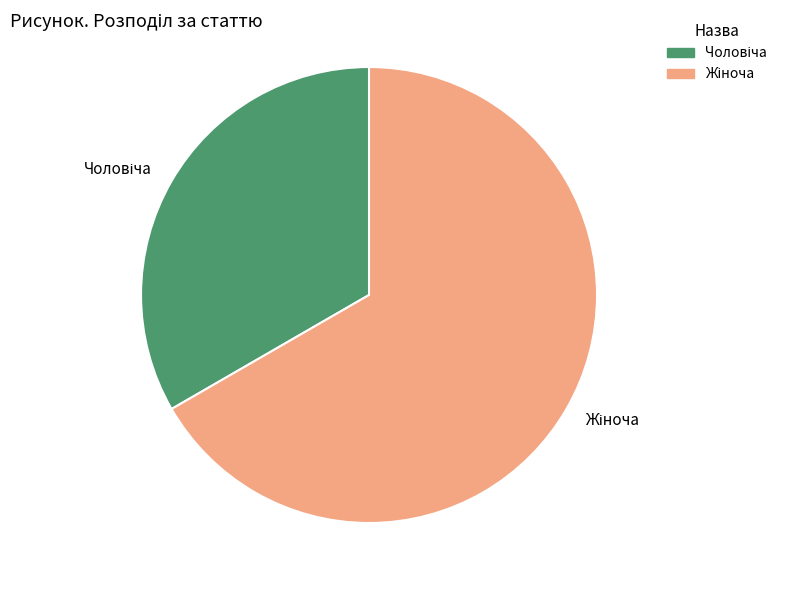

What is the majority slice?

Жіноча